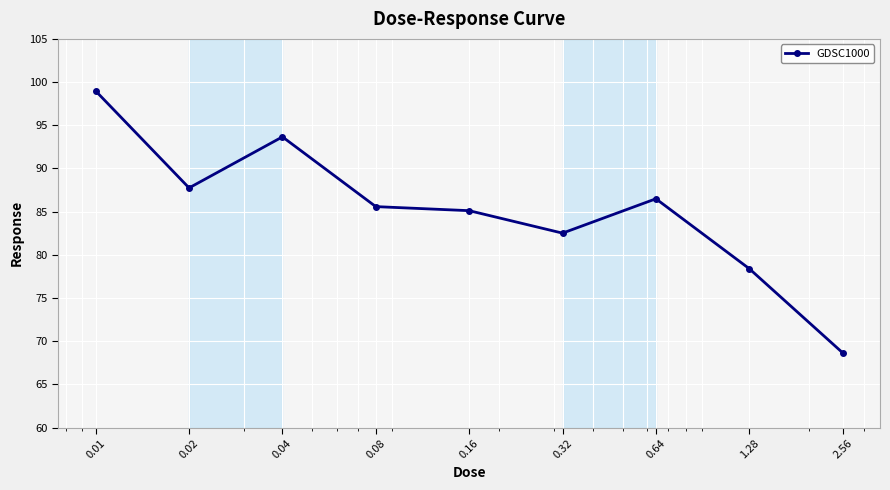

What is the value of the 2nd point from the left?

87.7